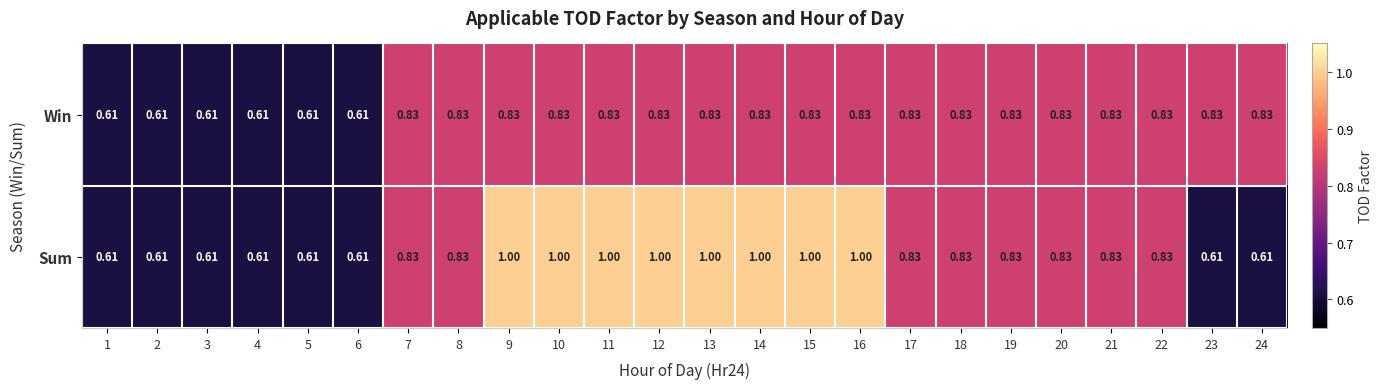

Which series has the largest total across all categories?

Sum